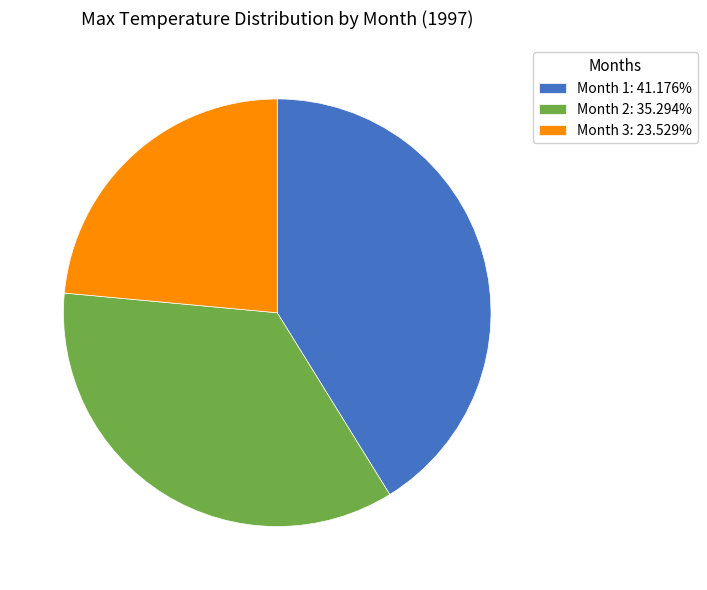

The Month 1 slice represents 41% of the pie. True or false?

True